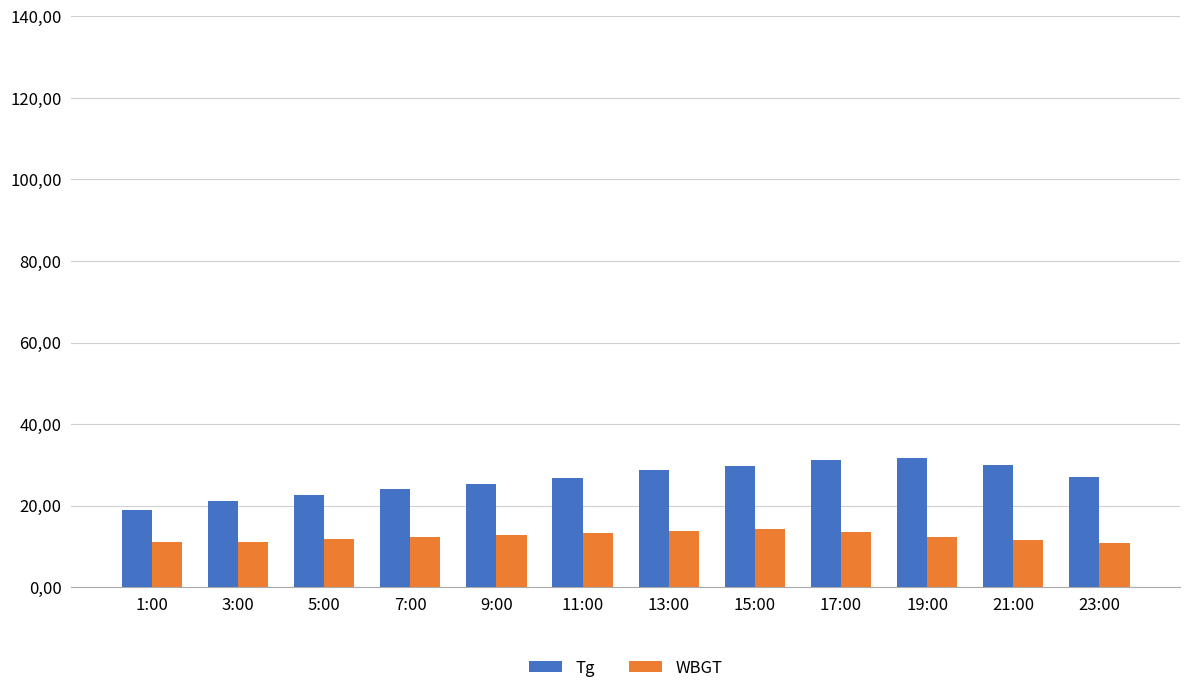

The Tg series shows 19.0 at 1:00. True or false?

True